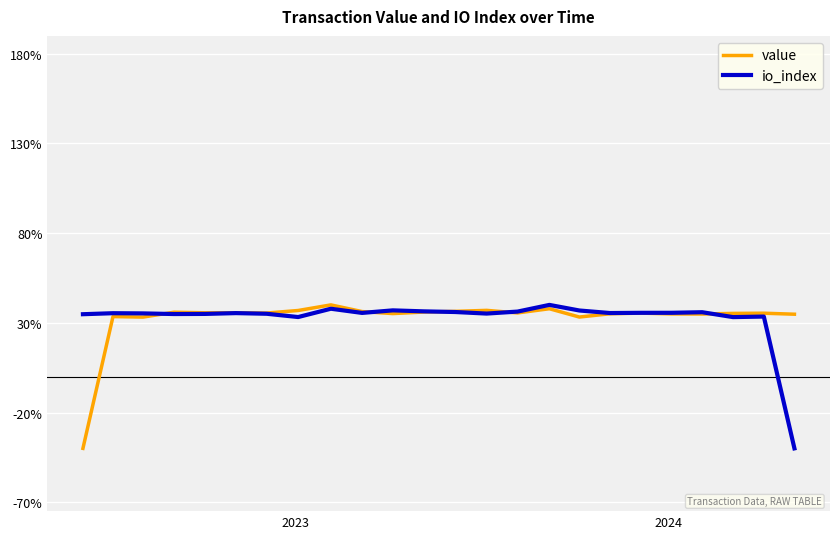

What is the maximum value shown in the chart?

40.0